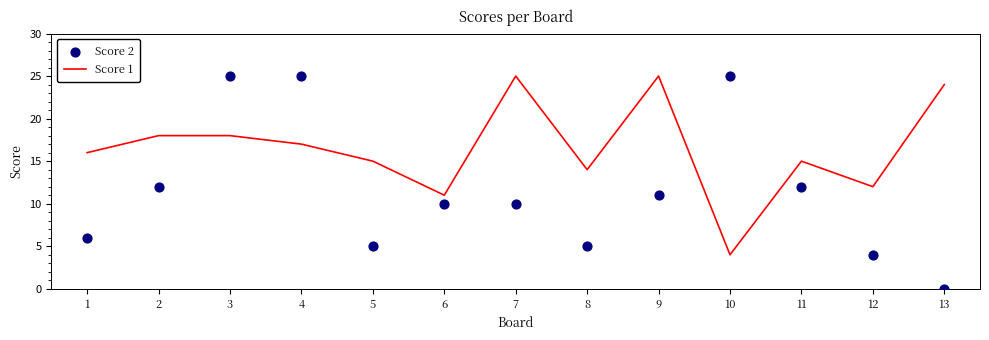

Which series has the widest spread of Y values?

Score 2